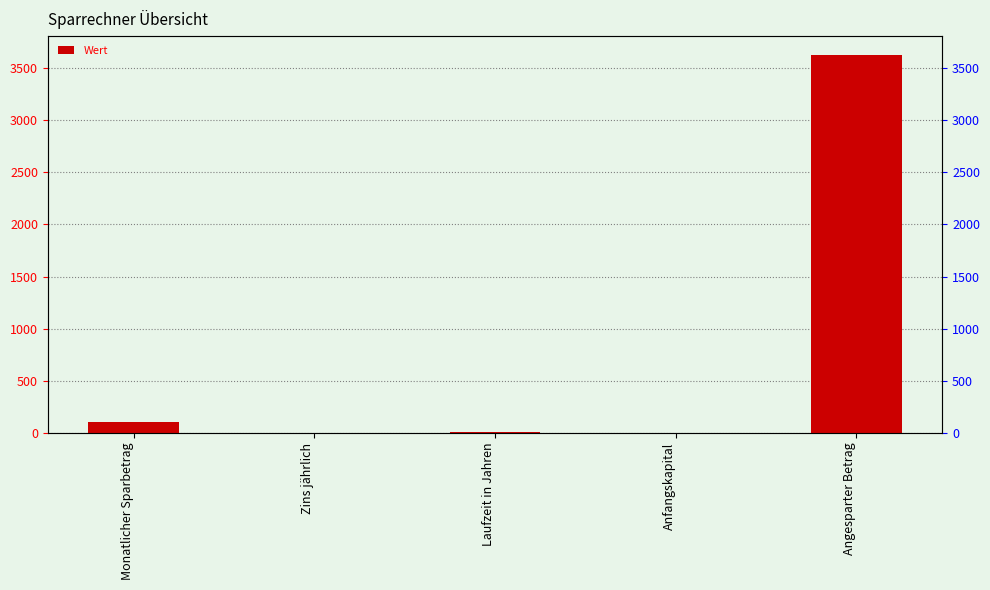

Which category has the lowest value across all series?

Anfangskapital